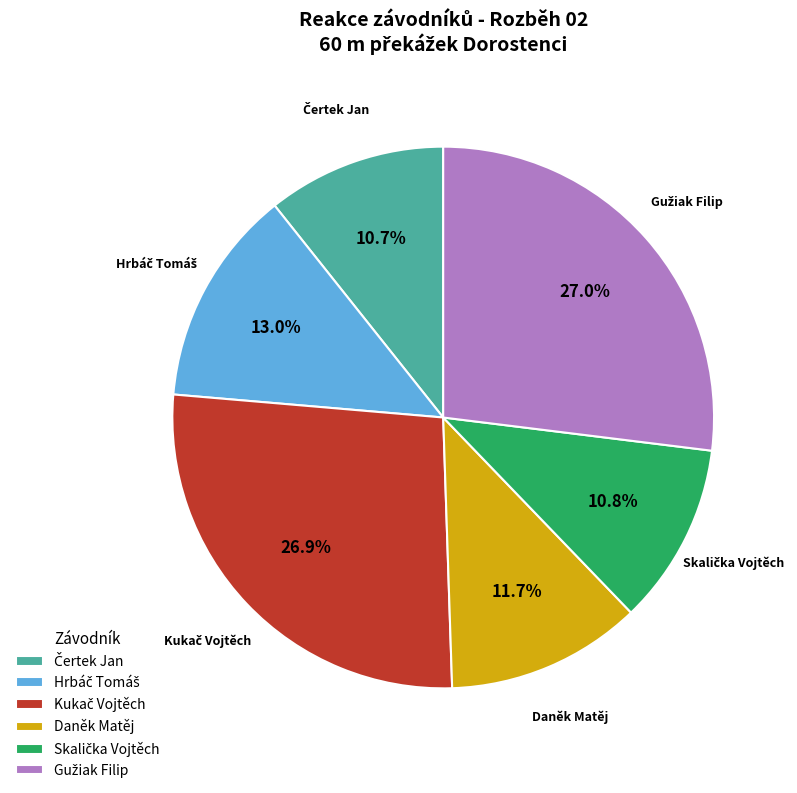

Does Daněk Matěj represent more than half of the total?

No